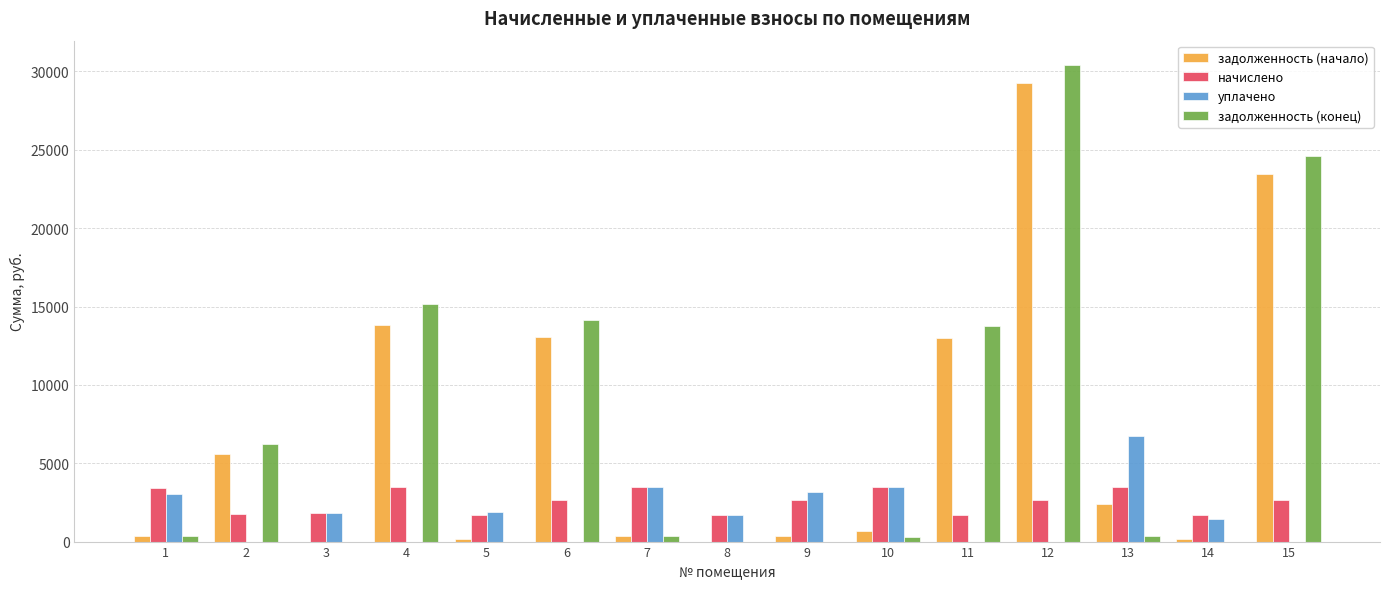

What is the greatest value displayed?

30441.4